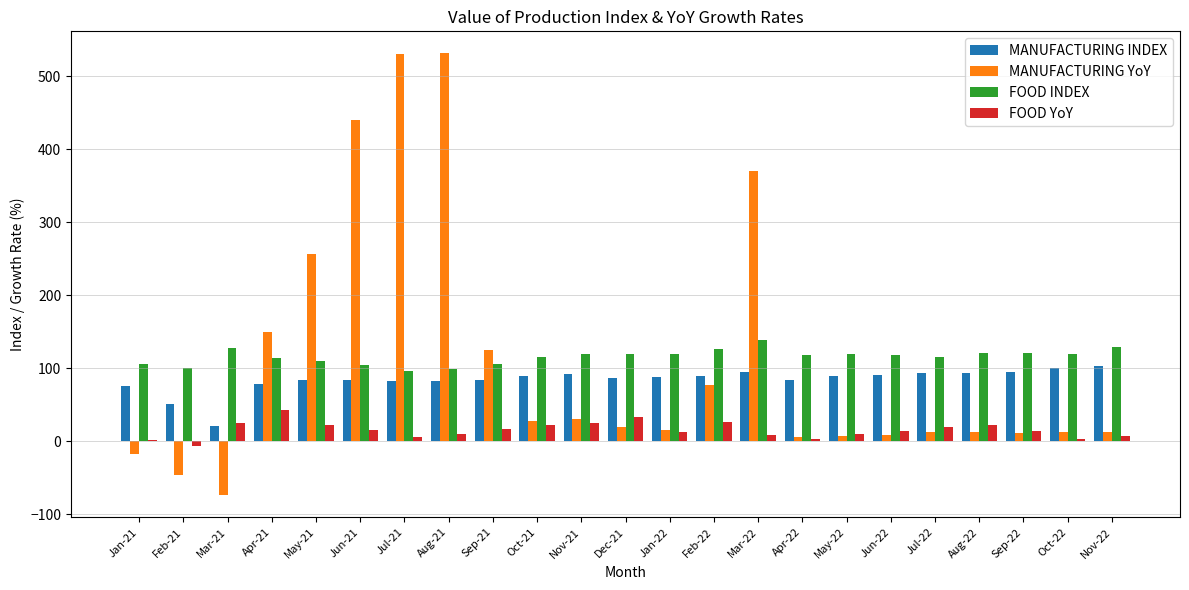

What is the total value across all series at Feb-22?

318.7